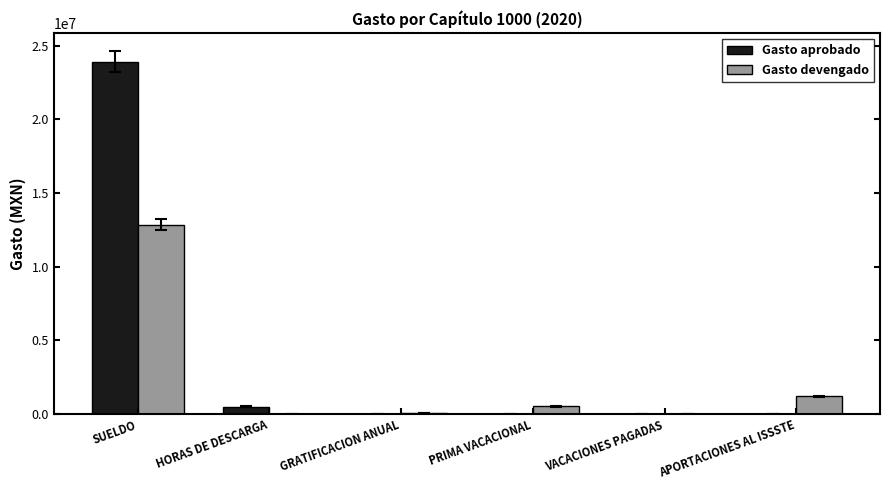

At which label does Gasto devengado first exceed 510972?

SUELDO